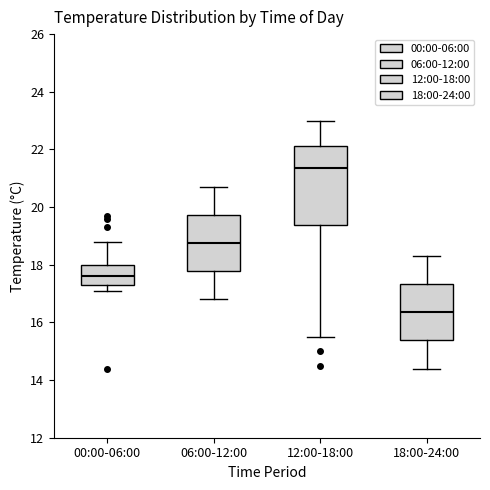

Where does the upper whisker of the box for 12:00-18:00 end on the y-axis? The values are not printed on the chart, so give them approximately, as read against the axis.

23.0